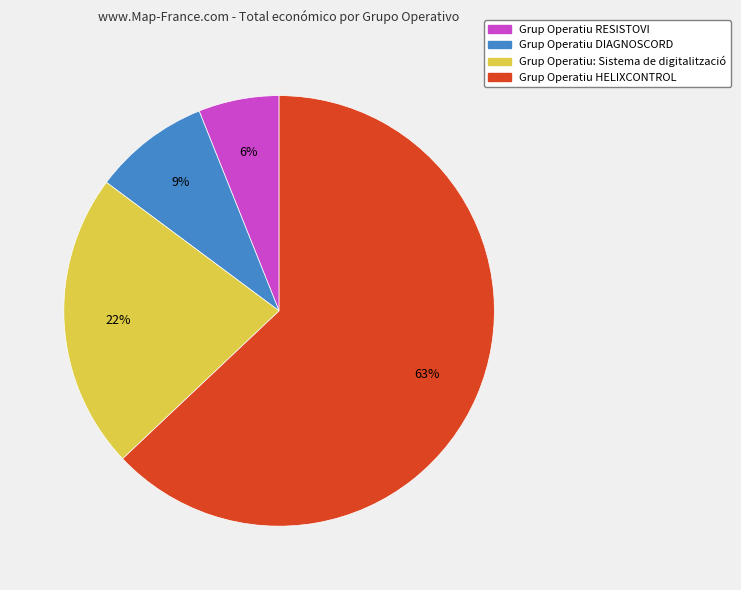

Is there a majority slice in this chart?

Yes